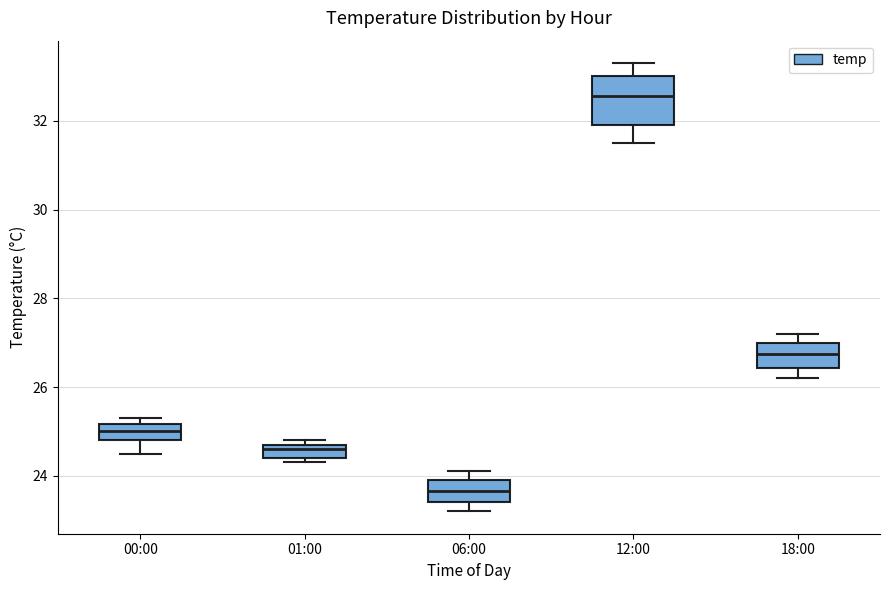

Which box's median line is the highest?

12:00